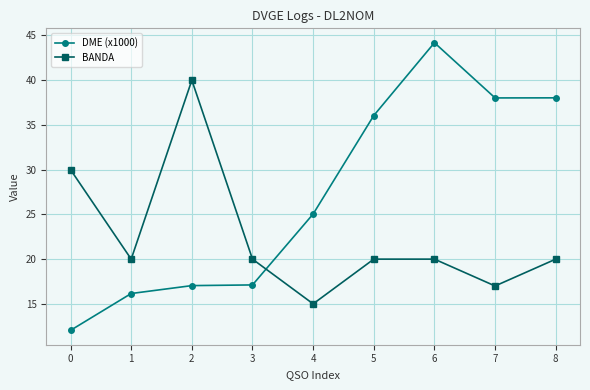

What is the value of the DME (x1000) point at the 2nd from the left?

16.2